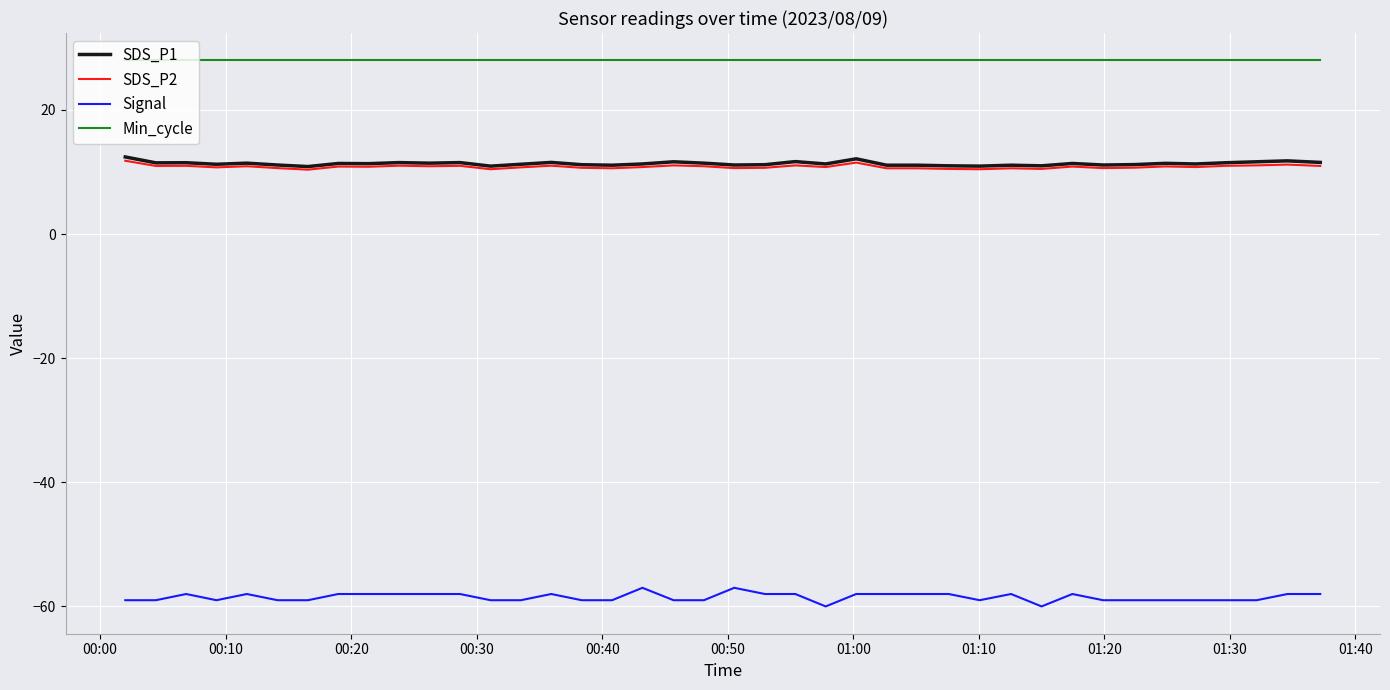

Which series has the largest total across all categories?

Min_cycle